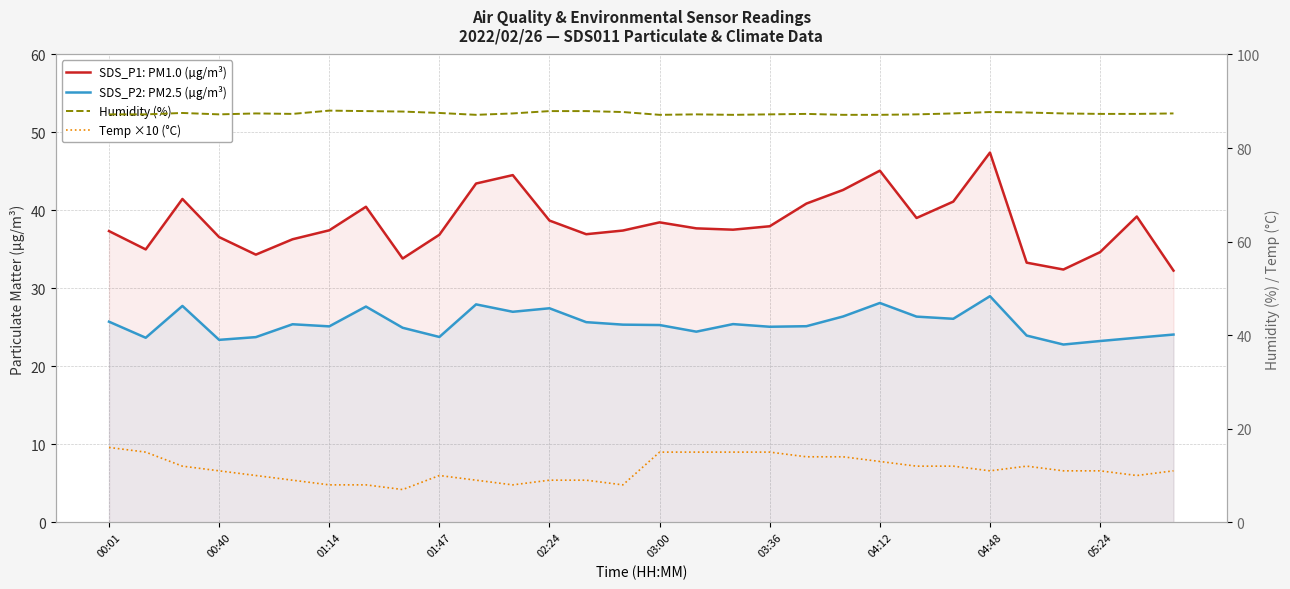

What is the average value of the Humidity (%) series?

87.4